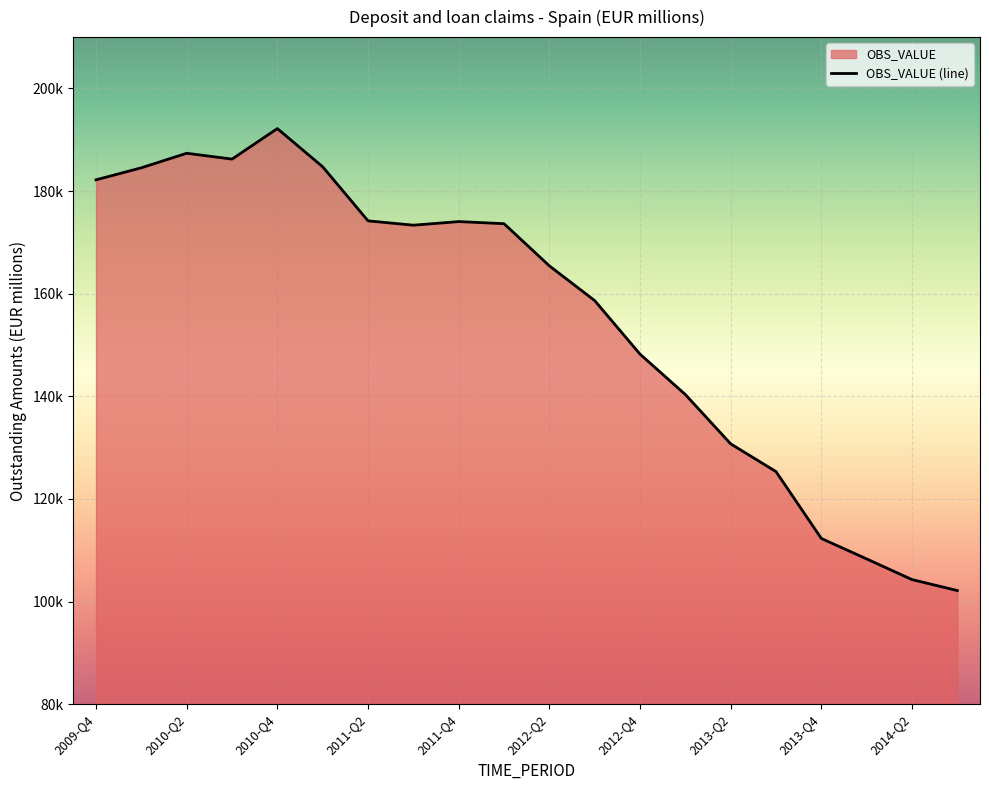

What is the difference between the maximum and minimum values?

90038